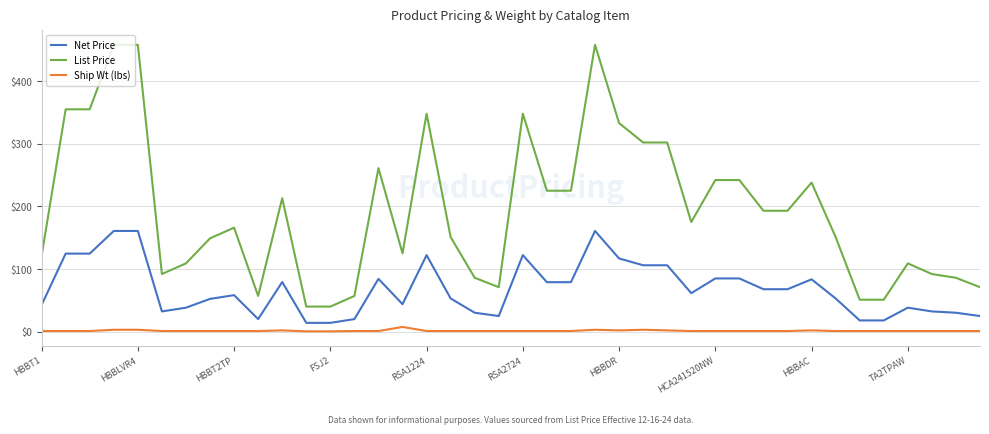

Rank the series by their average value, from highest to lowest.

List Price, Net Price, Ship Wt (lbs)